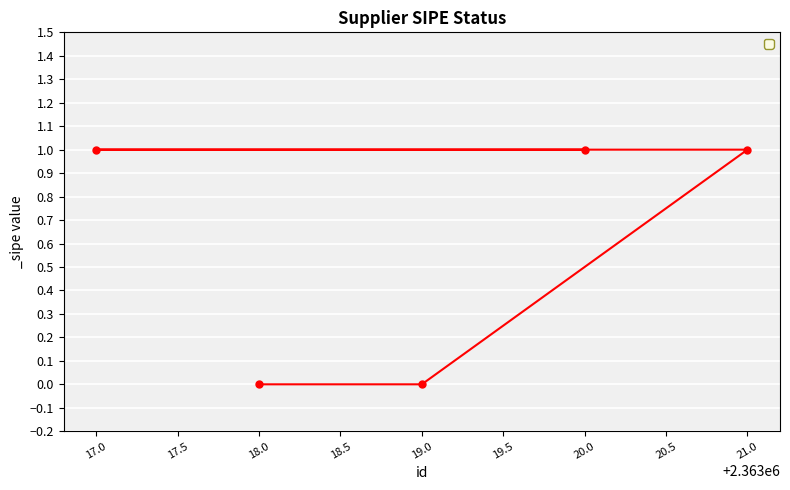

Reading left to right, list all the values displayed in this chart.

17.0=1	18.0=0	19.0=0	20.0=1	21.0=1